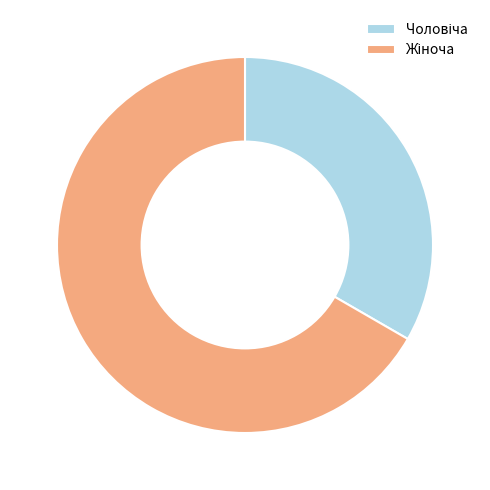

Does any single category account for the majority?

Yes